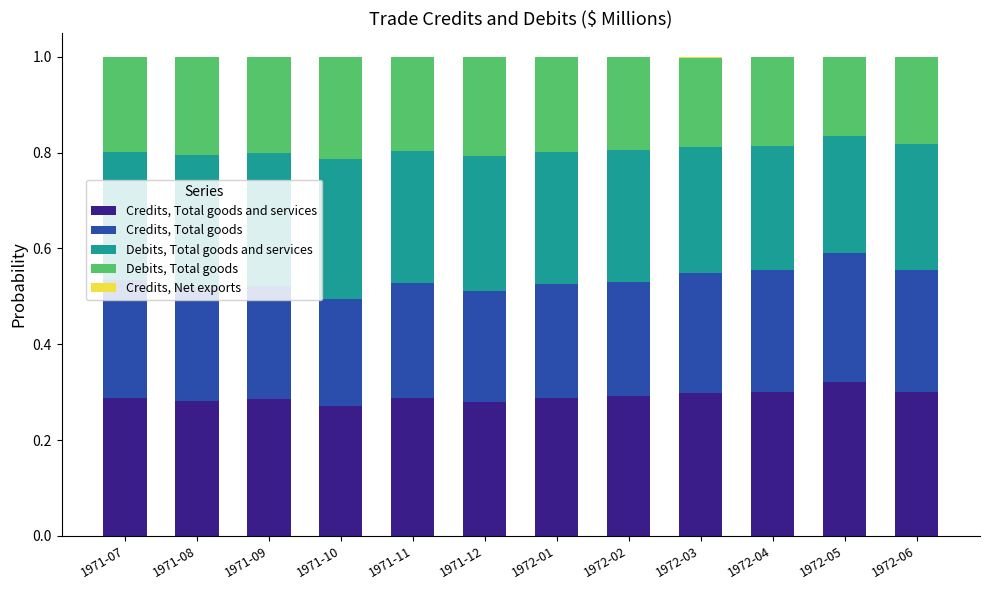

Does the chart contain stacked bars?

Yes